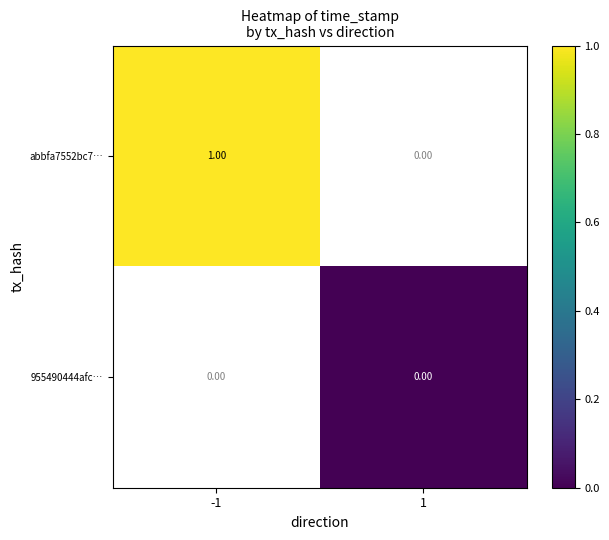

Is the value of 955490444afc… at 1 greater than the value of abbfa7552bc7… at -1?

No